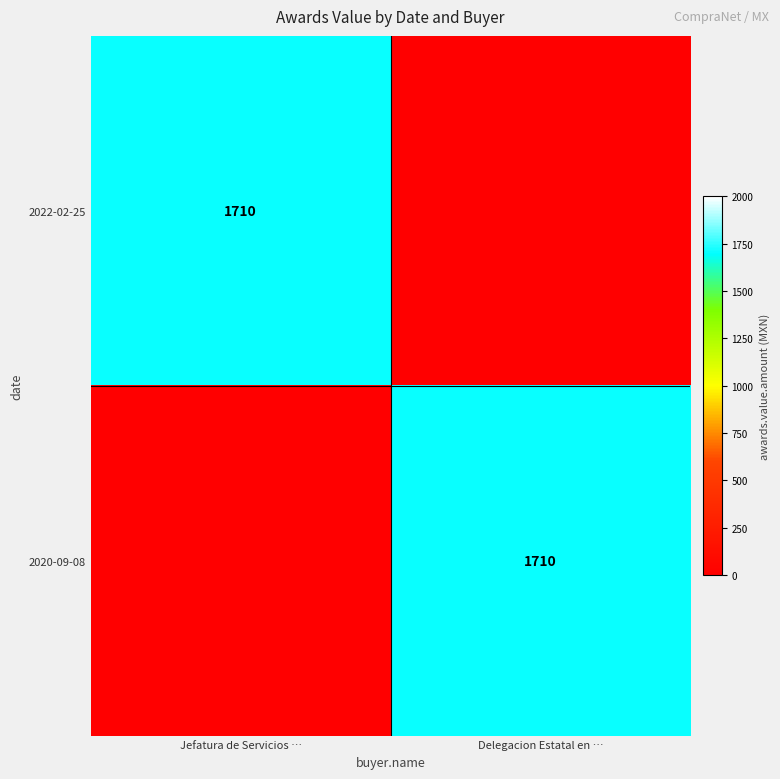

The value of 2022-02-25 at Jefatura de Servicios … is 2574. True or false?

False